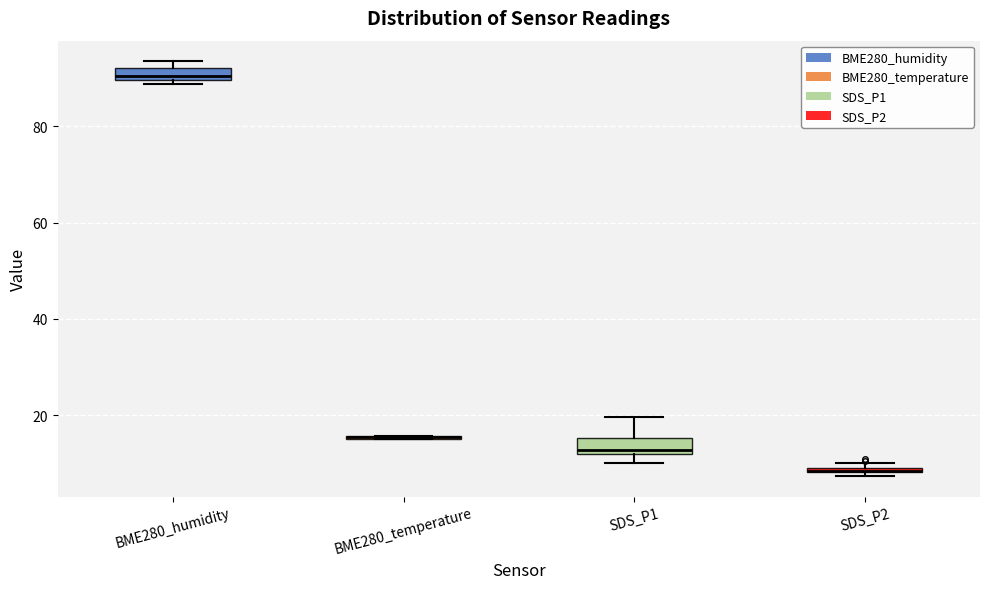

Where is the upper edge of the box for BME280_humidity on the y-axis? The values are not printed on the chart, so give them approximately, as read against the axis.

92